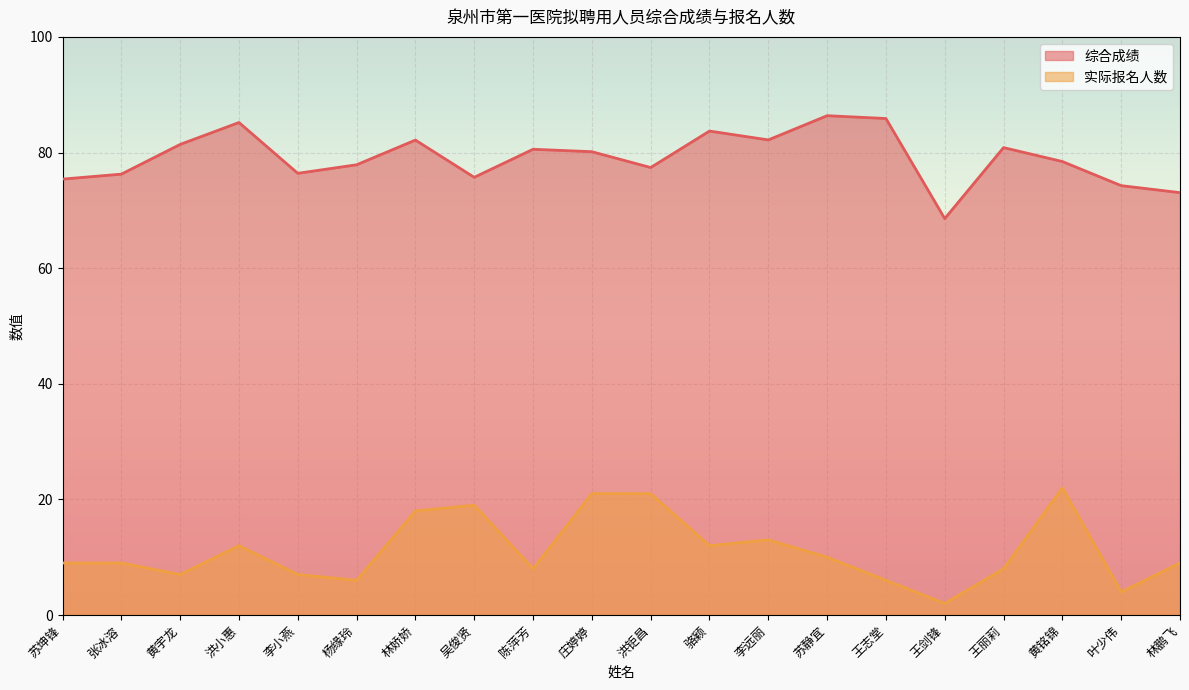

What is the difference between the highest and lowest values at 黄铭锦?

56.4